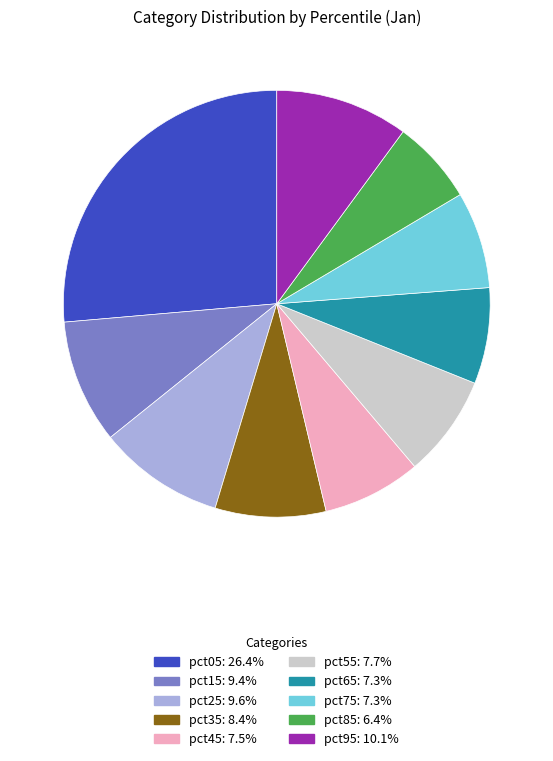

Is there any slice that represents more than half of the pie?

No